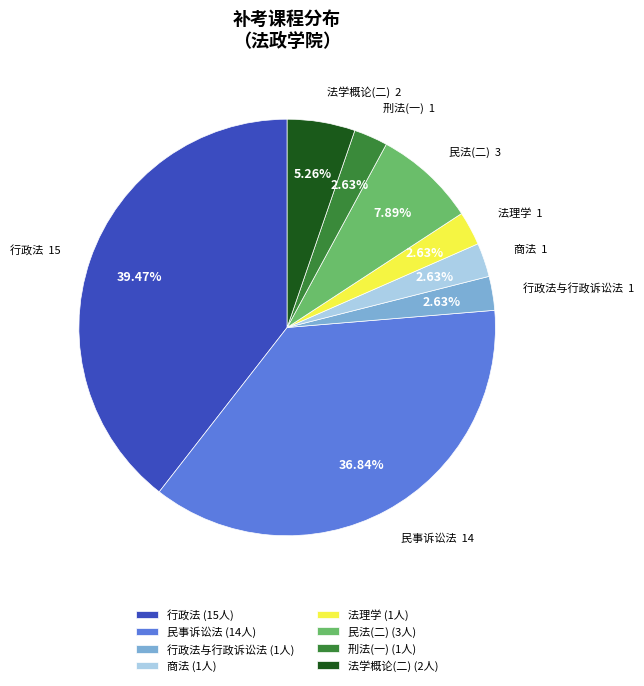

Approximately how many times larger is the value at 民法(二) (3人) compared to 商法 (1人)?

3.0